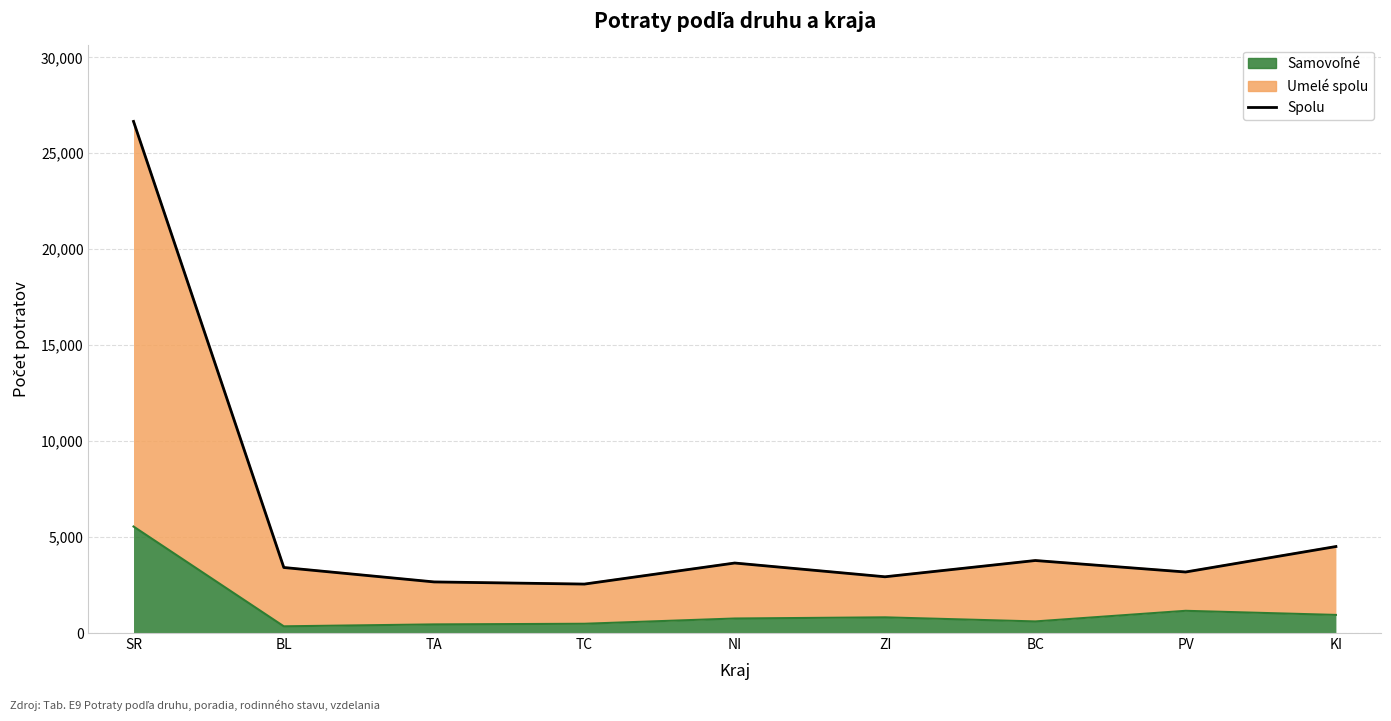

How many lines are shown in the chart?

1